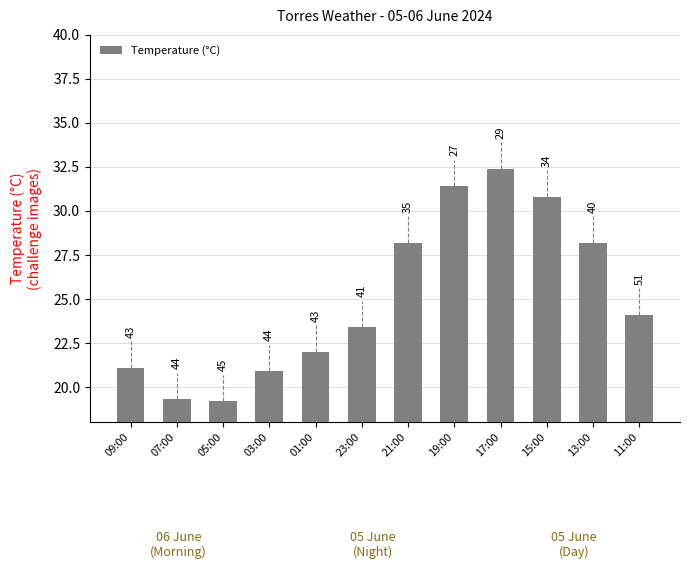

What is the maximum value shown in the chart?

32.4